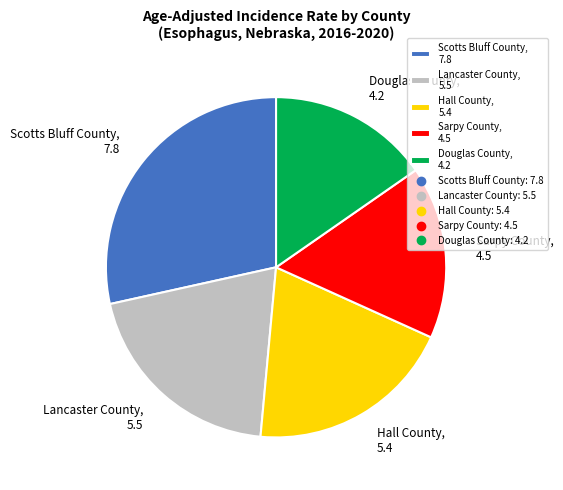

How many slices are in this pie chart?

5